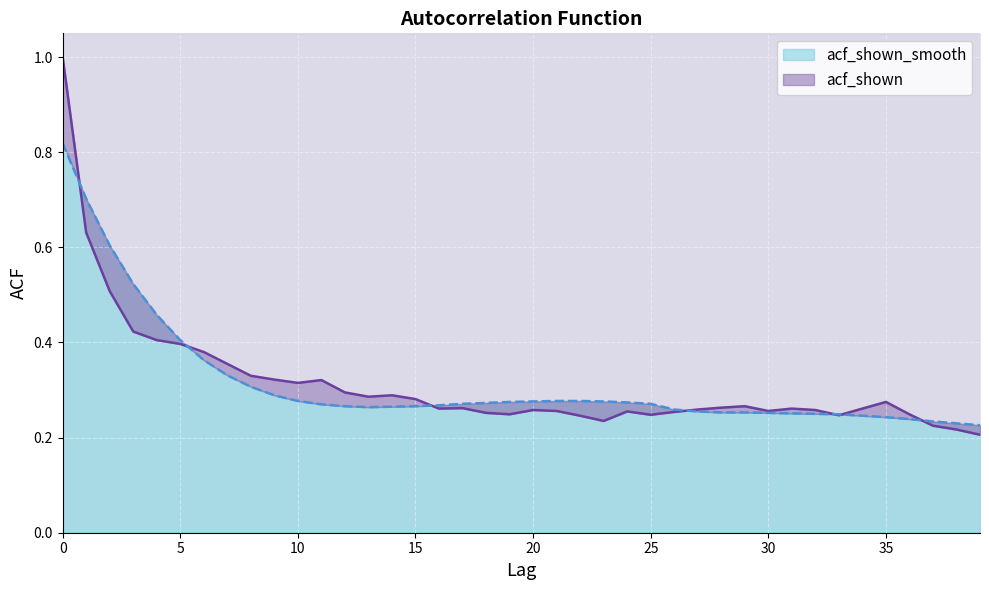

At 3, list the series in order from smallest to largest.

acf_shown, acf_shown_smooth